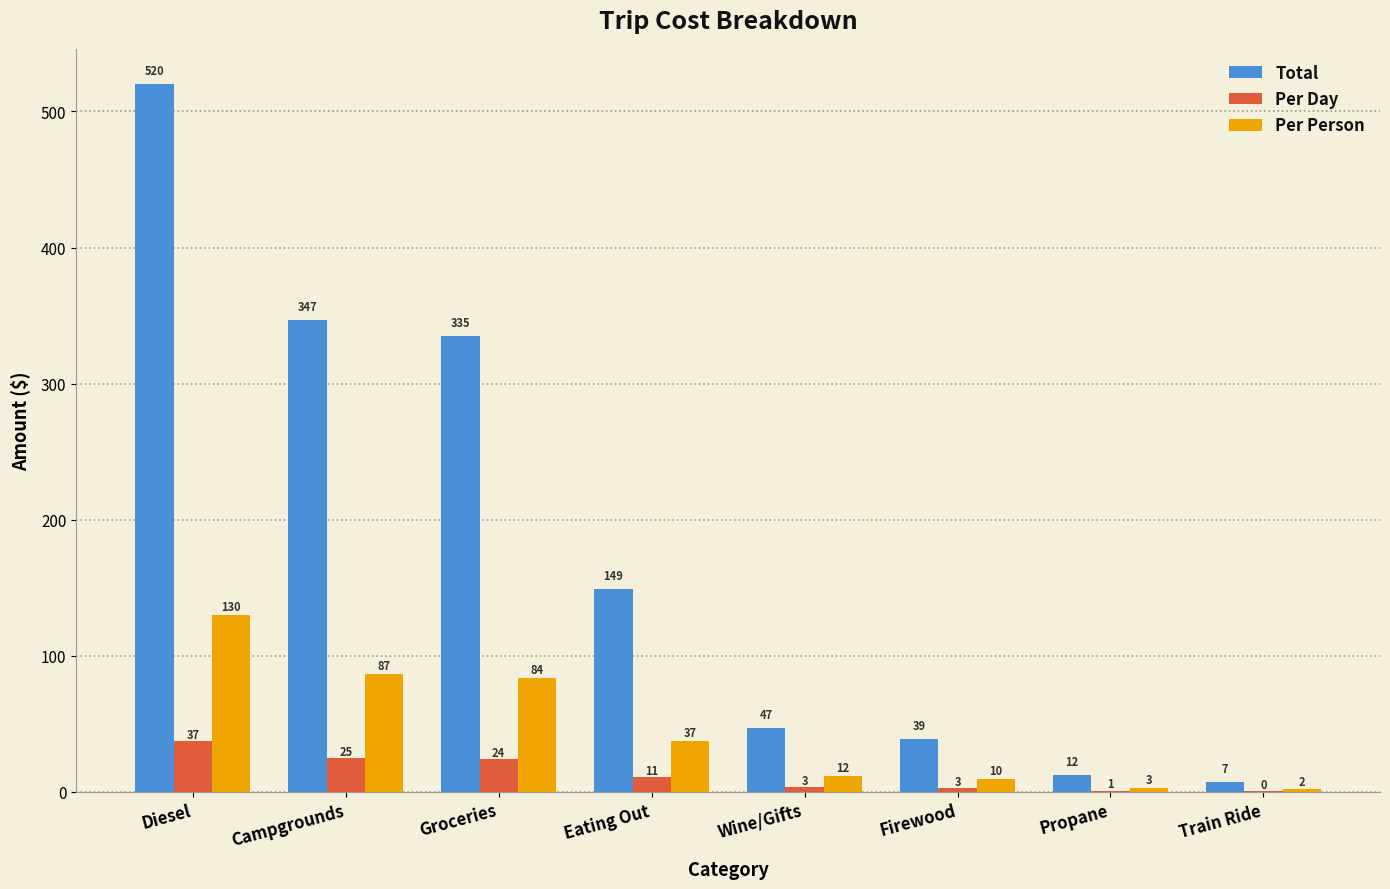

Where is Total nearest to the value 263?

Groceries